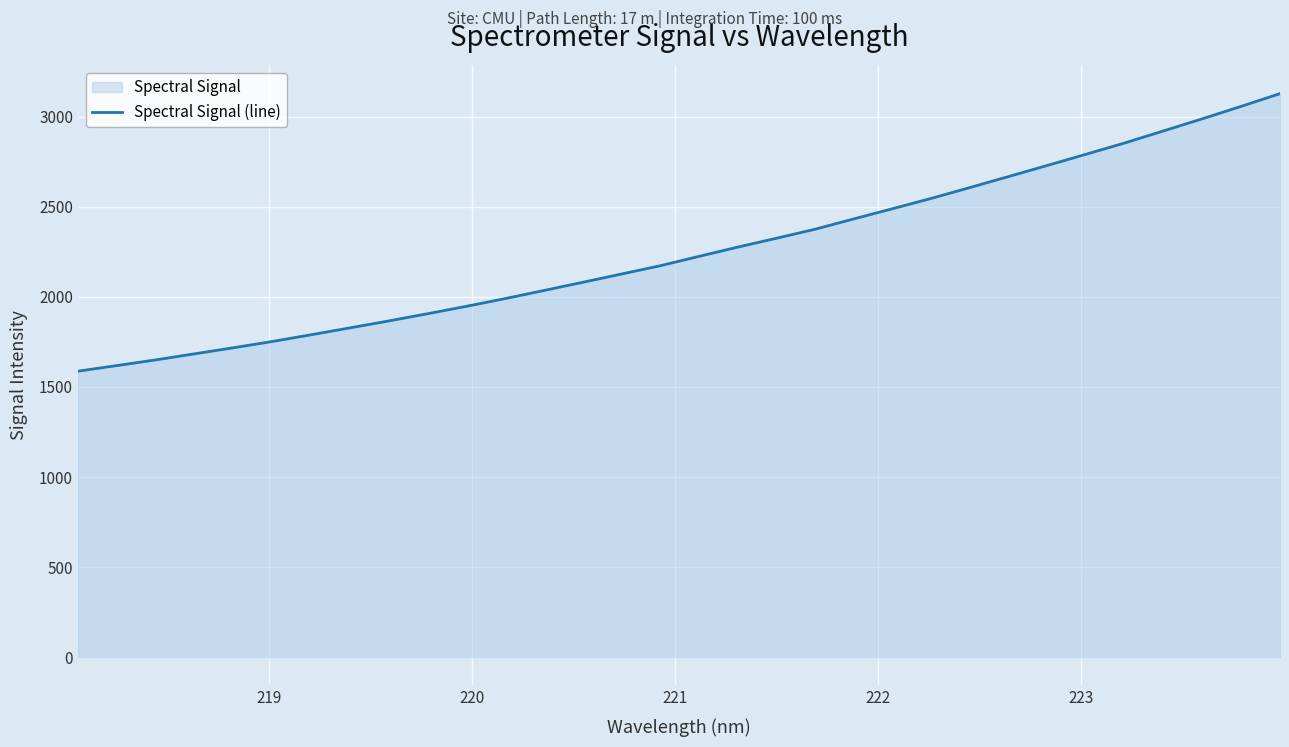

How many values are below 2224?

16